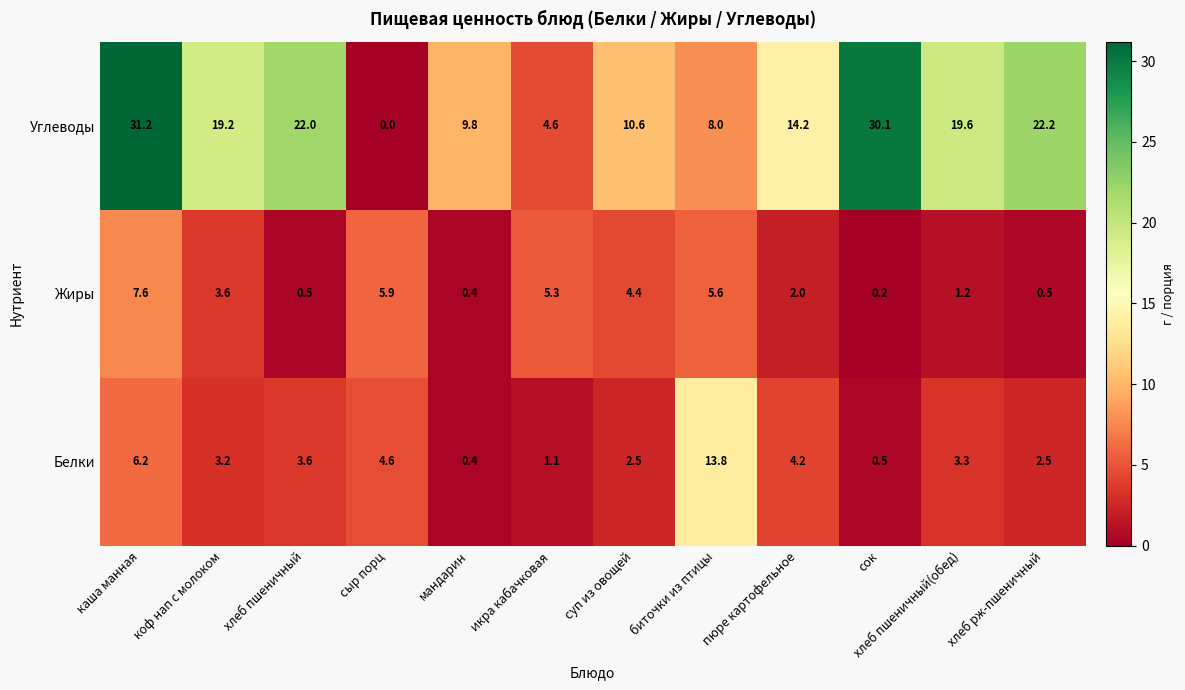

Is the value of Углеводы at пюре картофельное greater than the value of Белки at хлеб пшеничный(обед)?

Yes